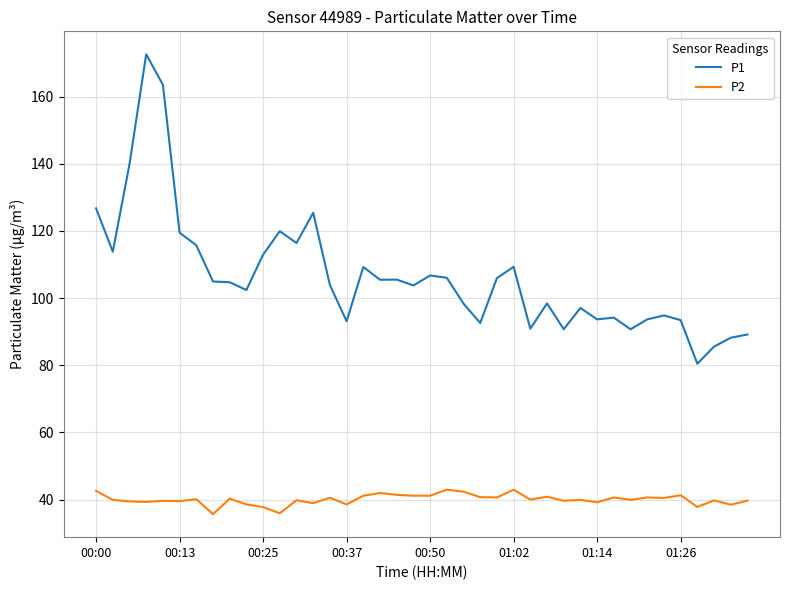

Which series has the largest total across all categories?

P1